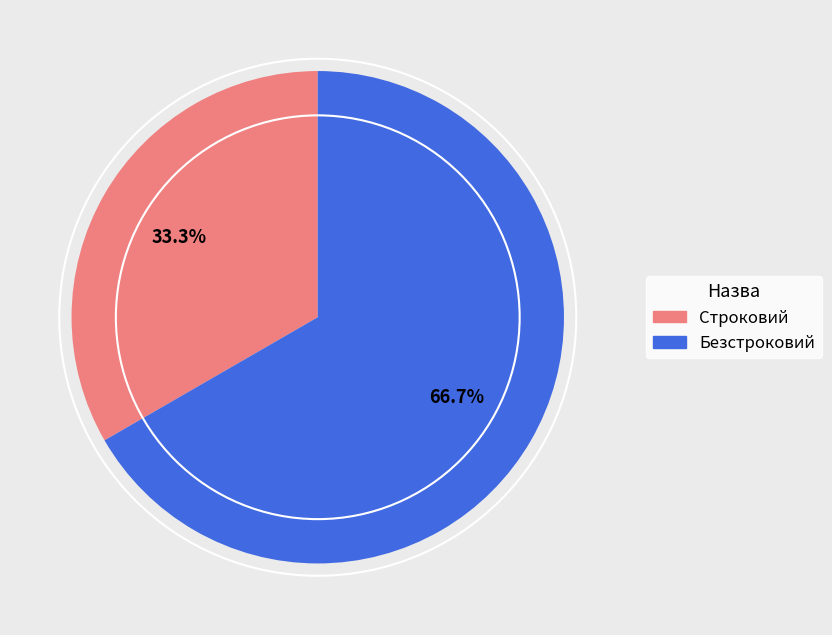

Which slice is the largest?

Безстроковий